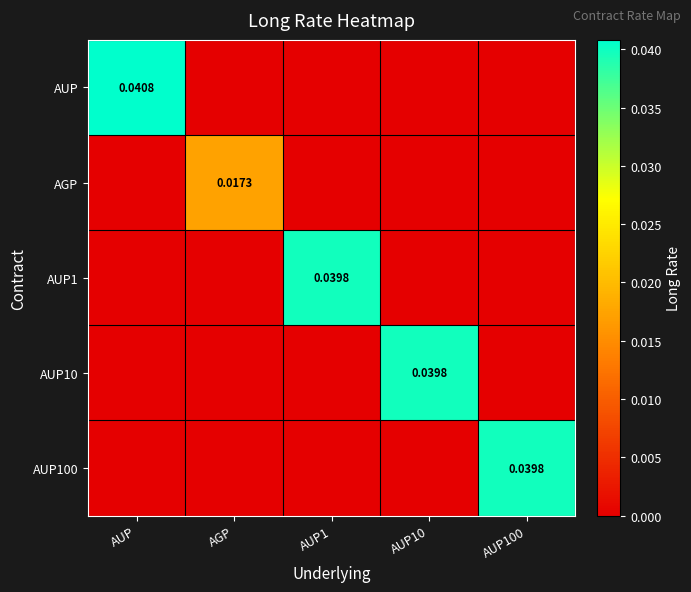

At AUP, list the series in order from smallest to largest.

AGP, AUP1, AUP10, AUP100, AUP